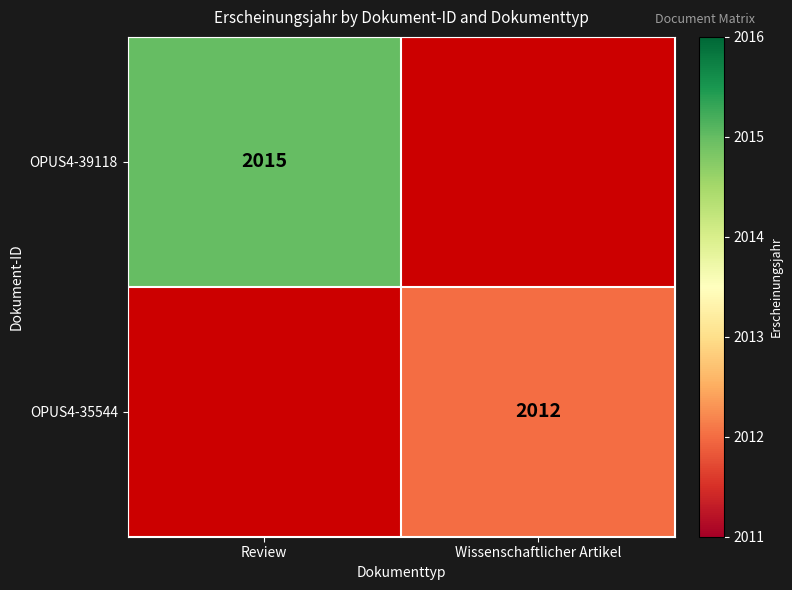

Is it true that OPUS4-35544 equals 2012 at Wissenschaftlicher Artikel?

True